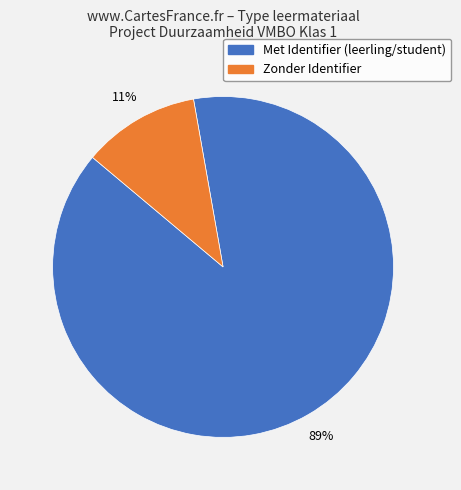

To the nearest percent, what is the difference between the largest and smallest slice percentages?

78%